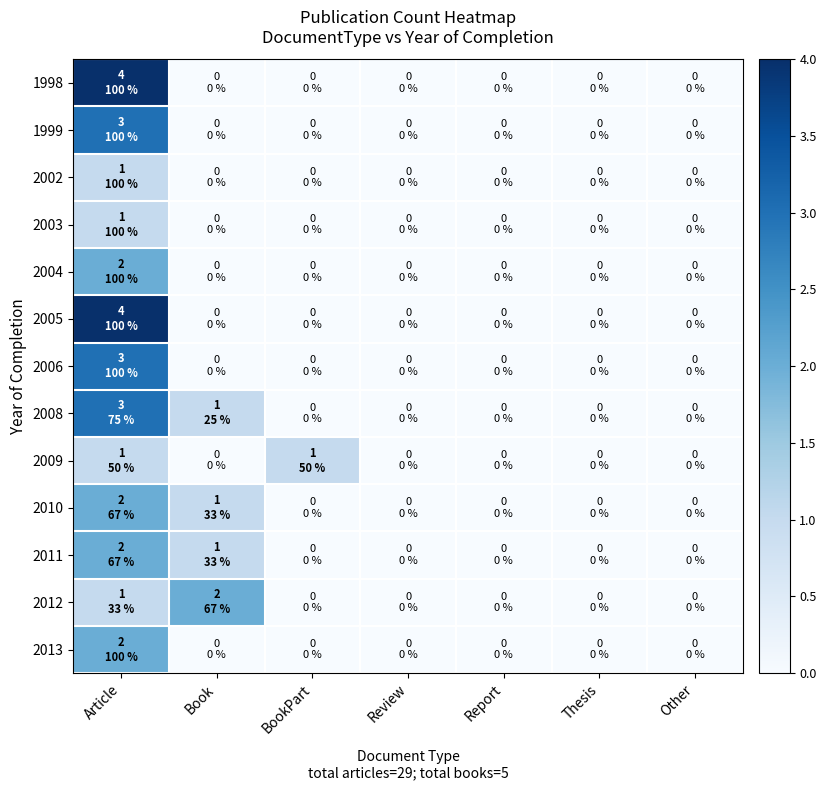

How many categories are shown in the chart?

7